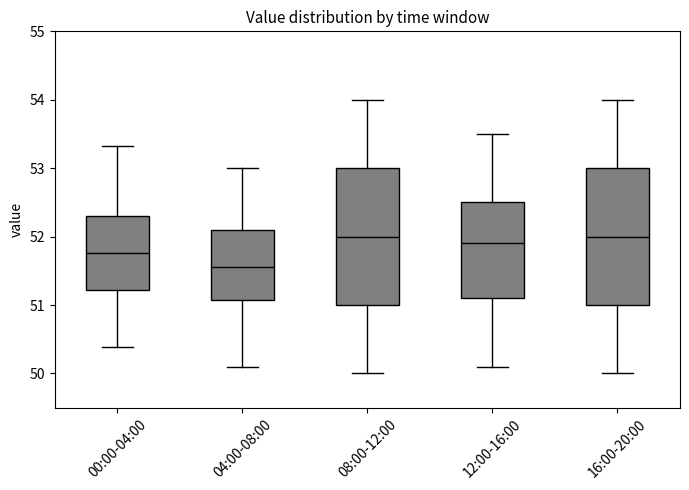

Reading left to right, transcribe this box plot: for each box, give where its median line is, the range the box spans, and where its two whiskers end, as read against the y-axis. The values are not printed on the chart, so give them approximately, as read against the axis.

00:00-04:00: median 51.8, box 51.2 to 52.3, whiskers 50.4 to 53.3
04:00-08:00: median 51.6, box 51.1 to 52.1, whiskers 50.1 to 53.0
08:00-12:00: median 52.0, box 51.0 to 53.0, whiskers 50.0 to 54.0
12:00-16:00: median 51.9, box 51.1 to 52.5, whiskers 50.1 to 53.5
16:00-20:00: median 52.0, box 51.0 to 53.0, whiskers 50.0 to 54.0